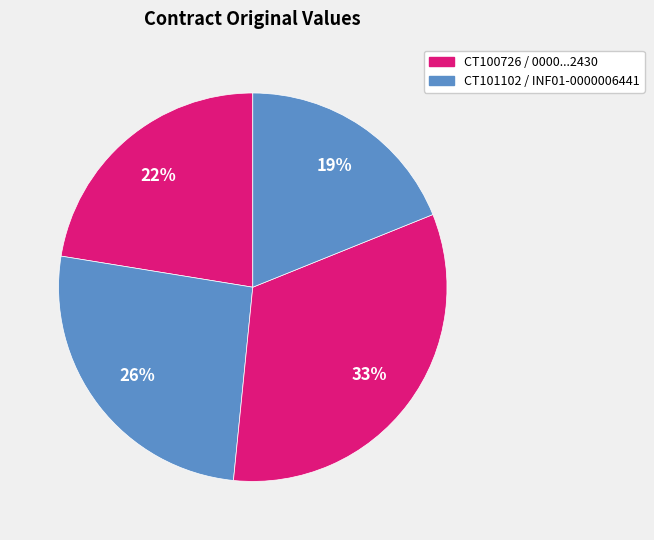

How many slices are in this pie chart?

4